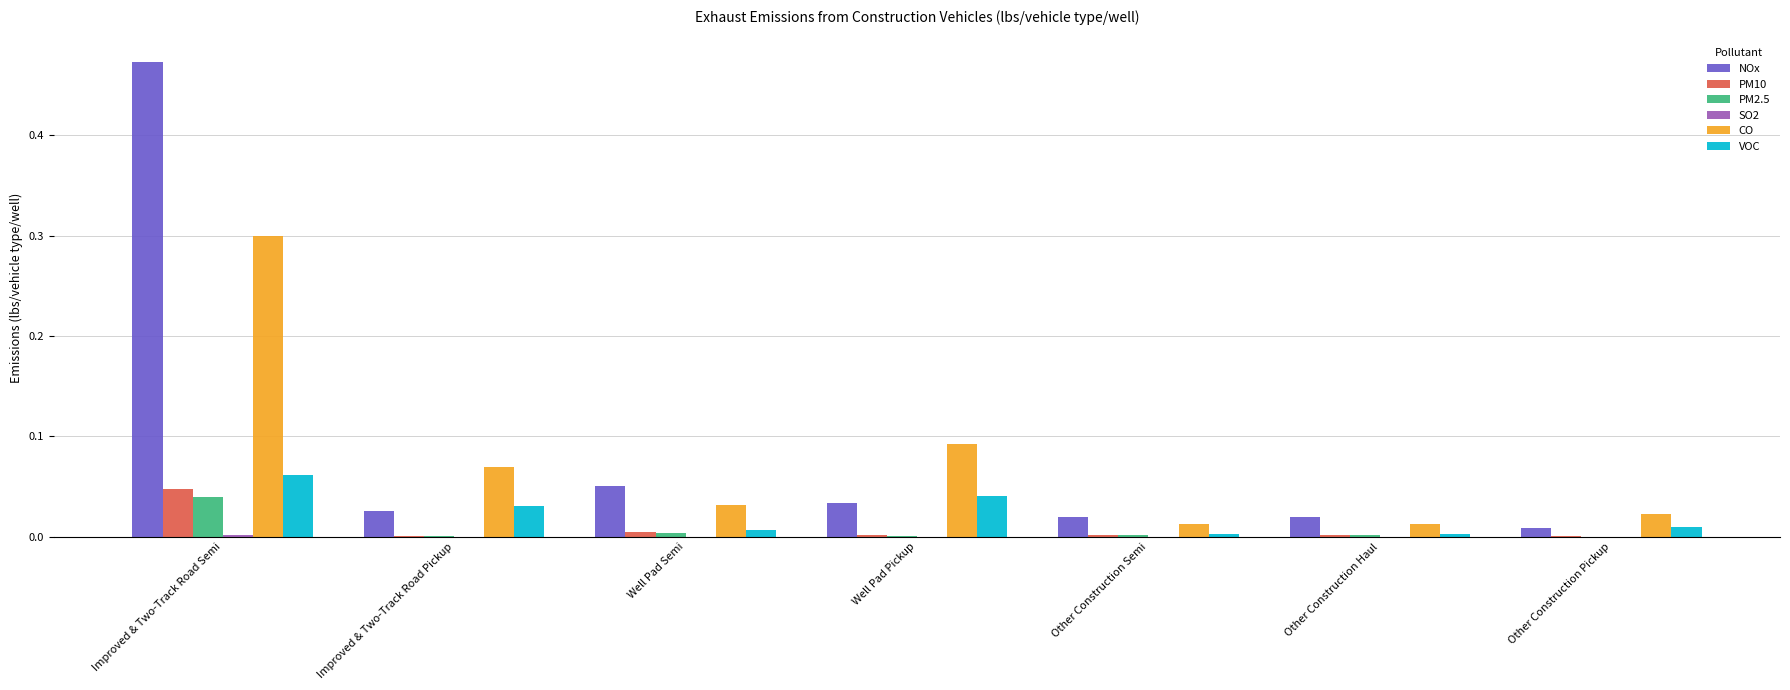

Is it true that PM2.5 equals 0.0 at Other Construction Pickup?

True